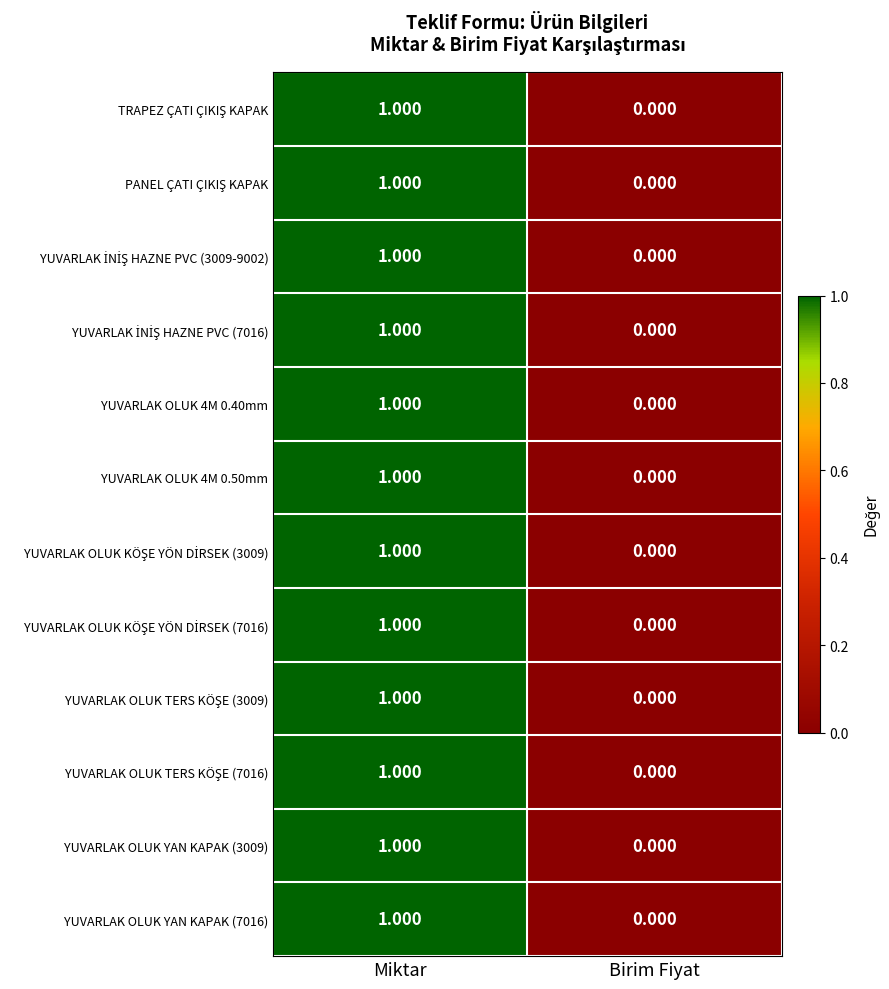

At which category does the chart reach its minimum across all series?

Birim Fiyat